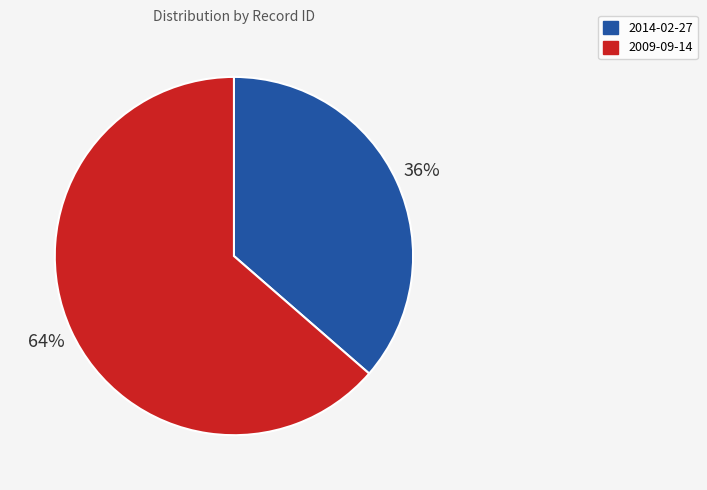

What percentage is the 2009-09-14 slice, to the nearest percent?

64%